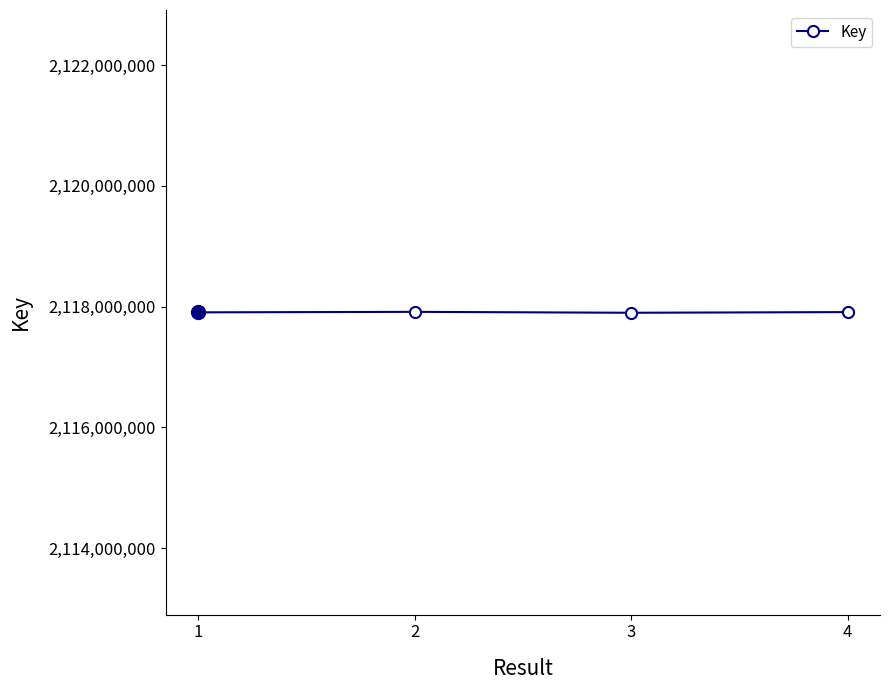

What is the value of the 1st point from the left?

2117904284